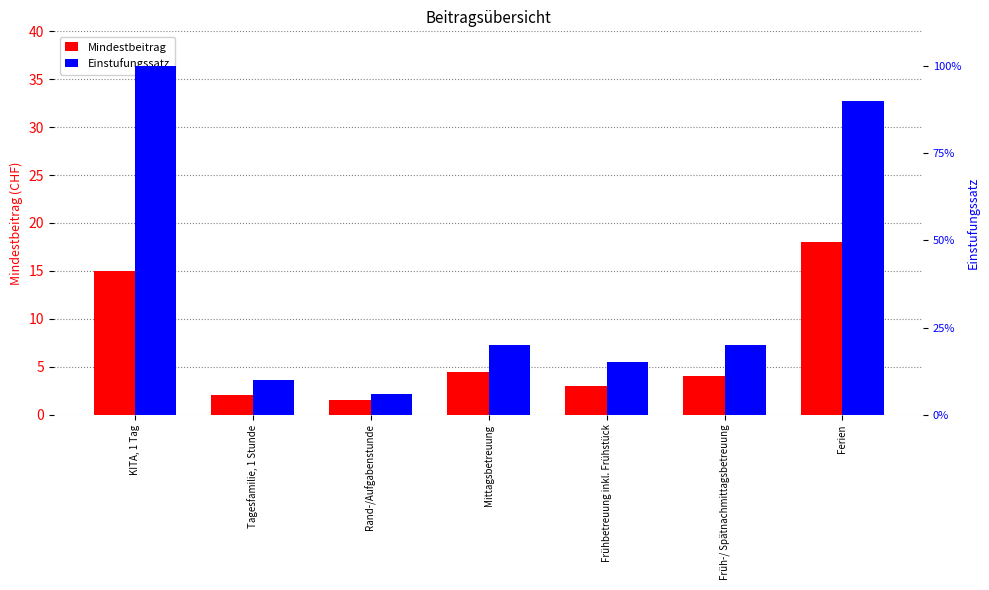

Where does the Mindestbeitrag series first go above 4?

KITA, 1 Tag